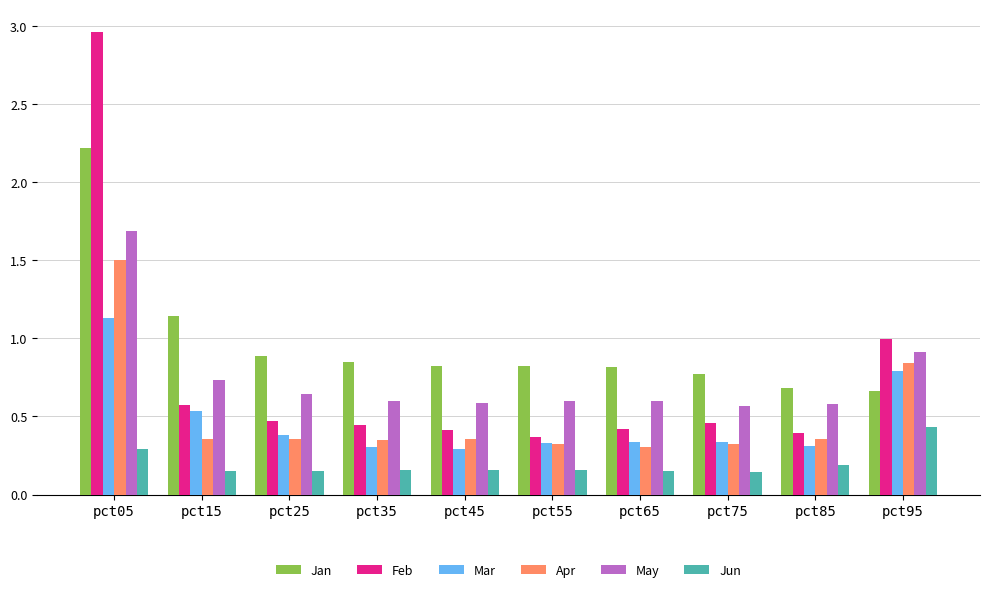

What is the sum of the May values at pct05 and pct45?

2.3